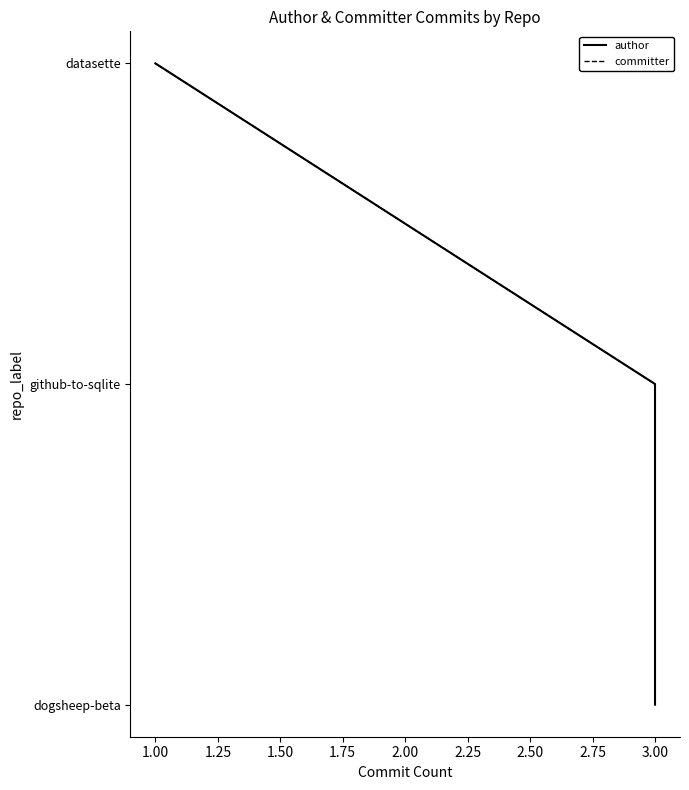

Between 0.75 and 1.00, which series saw the biggest shift?

author